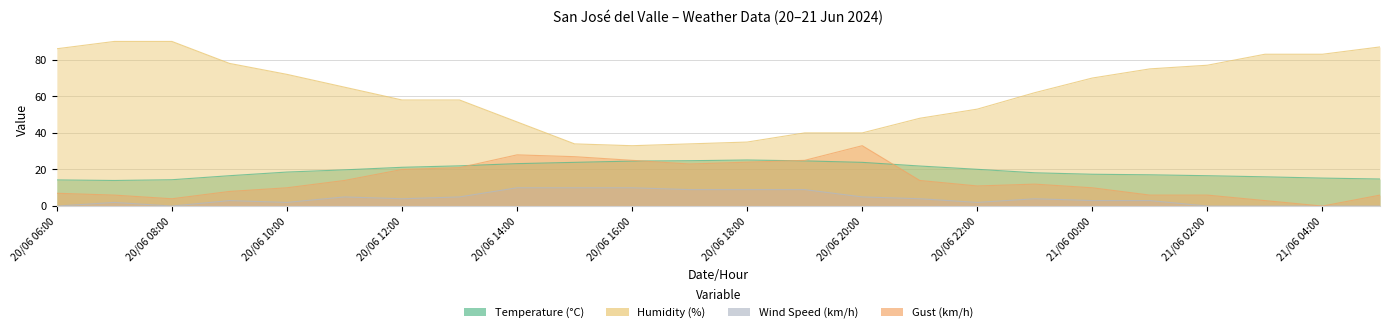

Which has a higher value, 20/06 18:00 or 20/06 07:00?

20/06 18:00